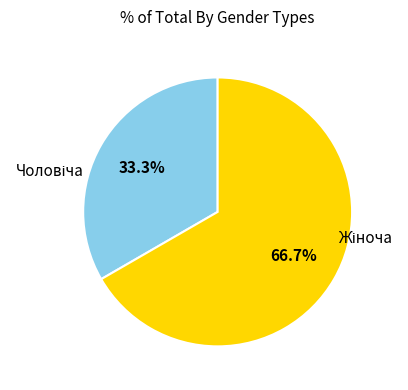

Does any single category account for the majority?

Yes